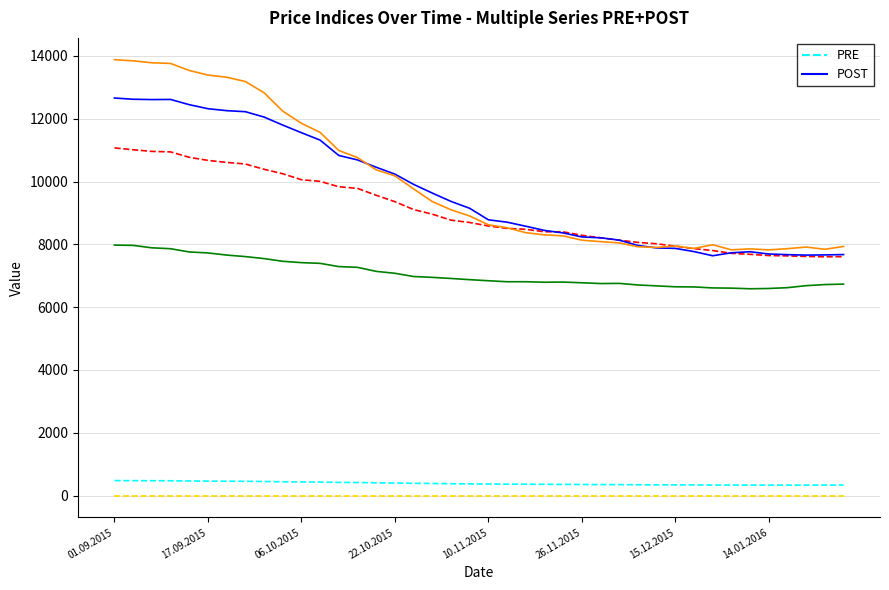

What is the value of the NEW CONTEX PRE point at the 36th from the left?

332.9